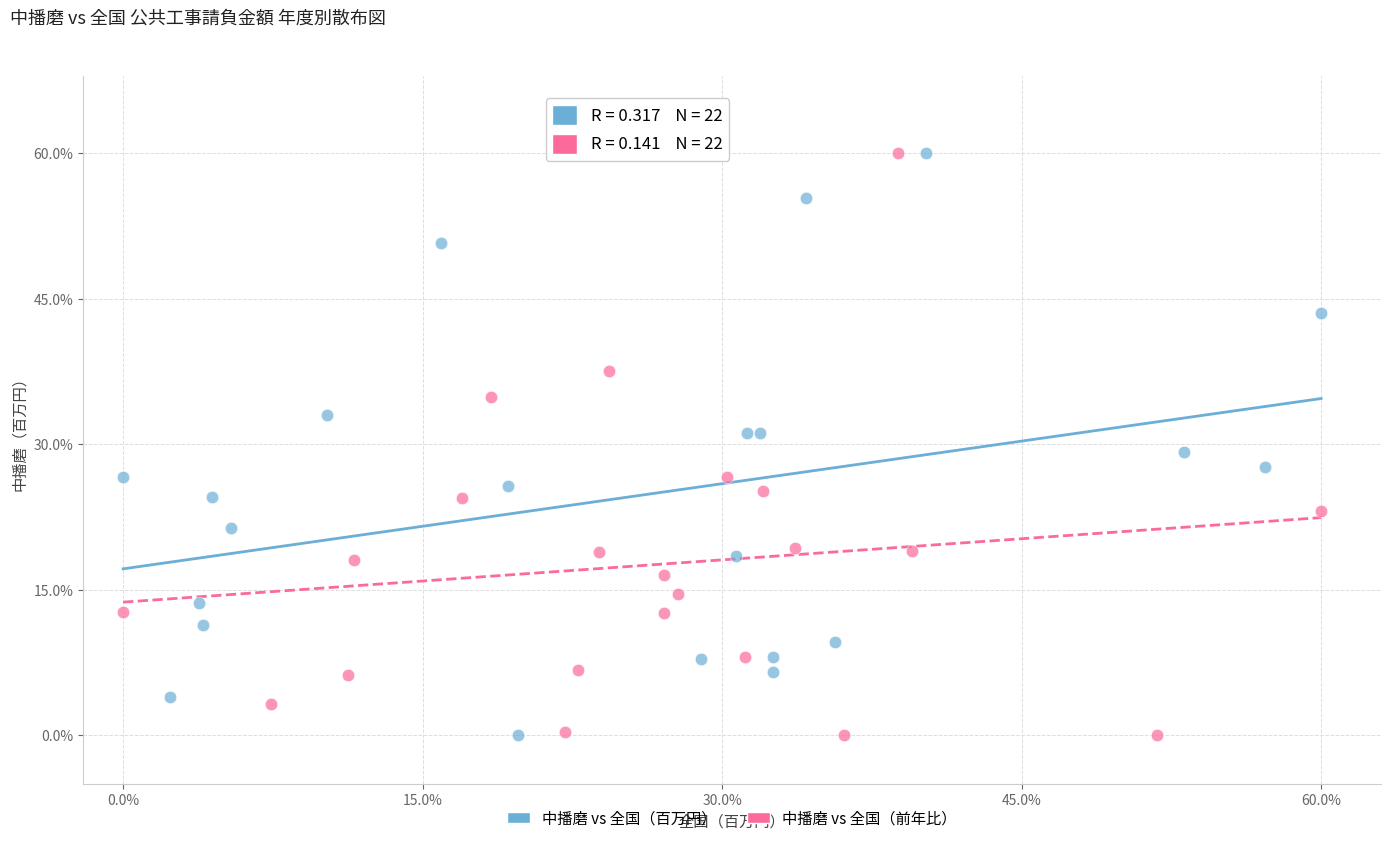

What are all the series names shown in the legend?

中播磨 vs 全国（百万円）, 中播磨 vs 全国（前年比）